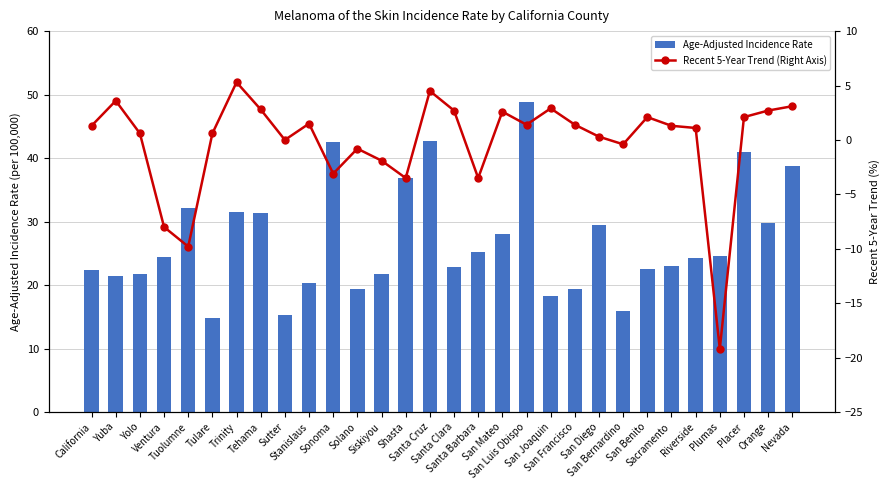

Which category has the highest value across all series?

San Luis Obispo